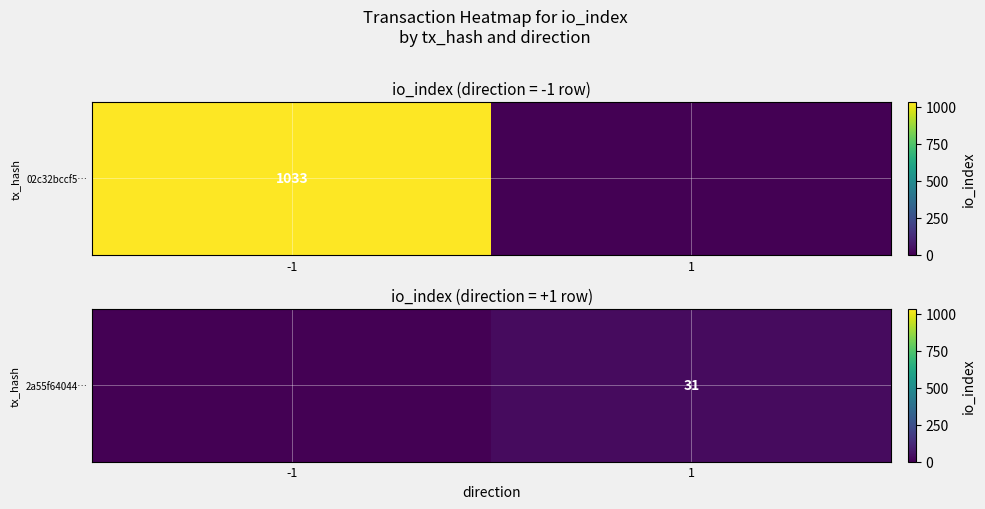

Which label corresponds to the largest value in the chart?

1